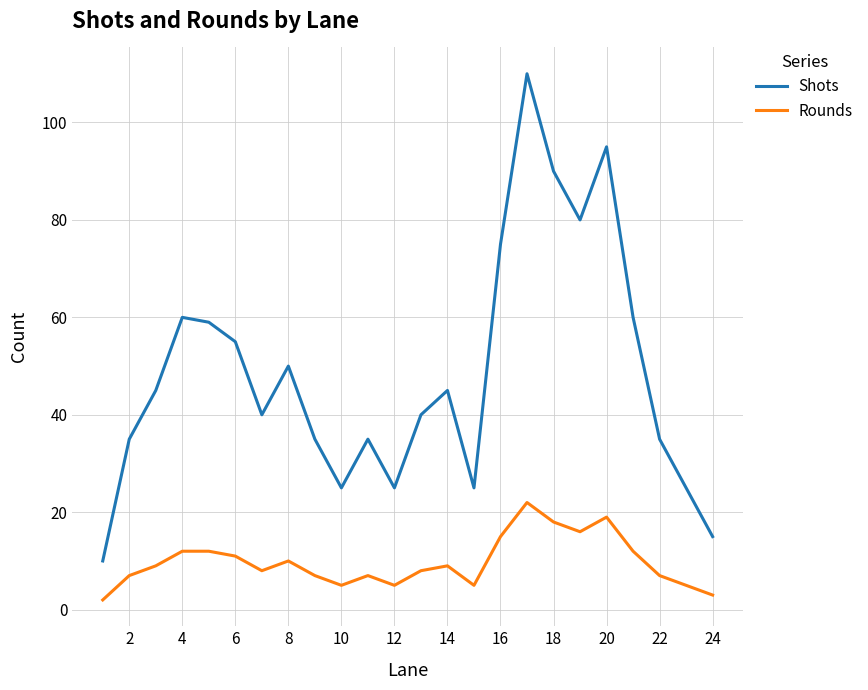

True or false: Shots and Rounds cross at least once.

False